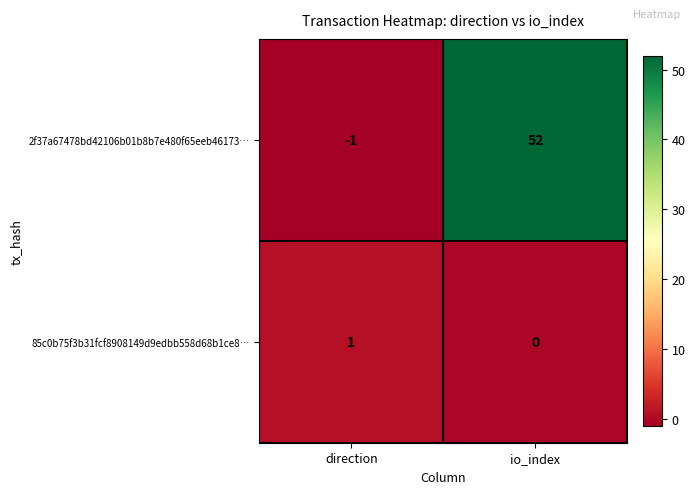

True or false: 85c0b75f3b31fcf8908149d9edbb558d68b1ce8… has a value of 0 at io_index.

True